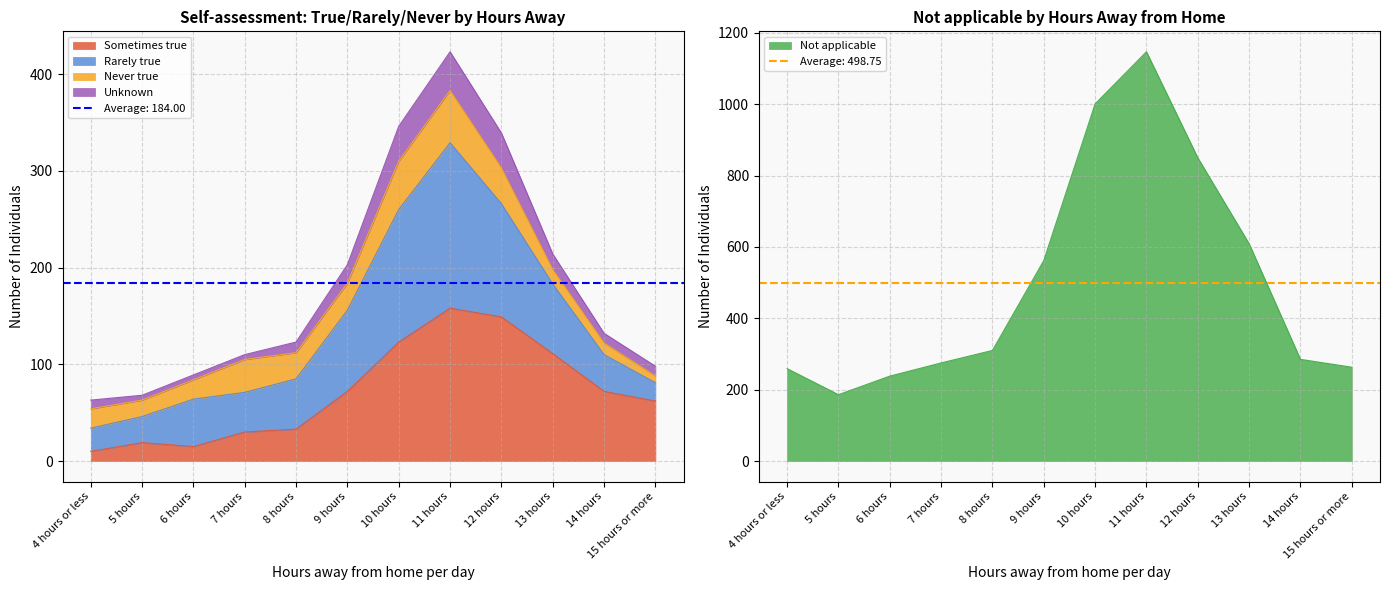

What is the sum of the Never true values at 10 hours and 12 hours?

87